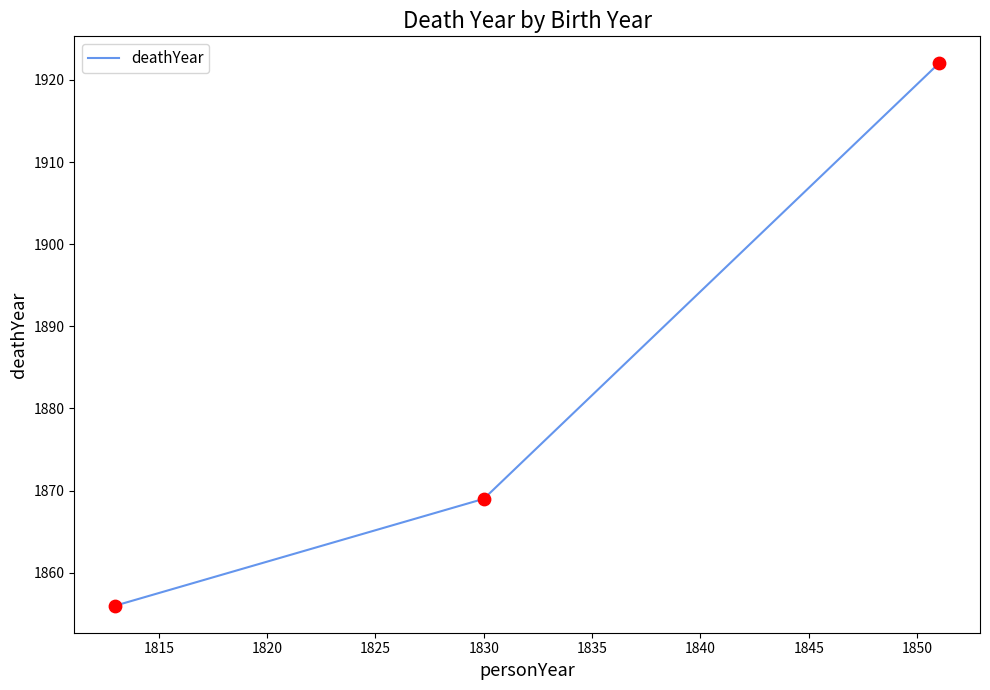

What is the greatest value displayed?

1922